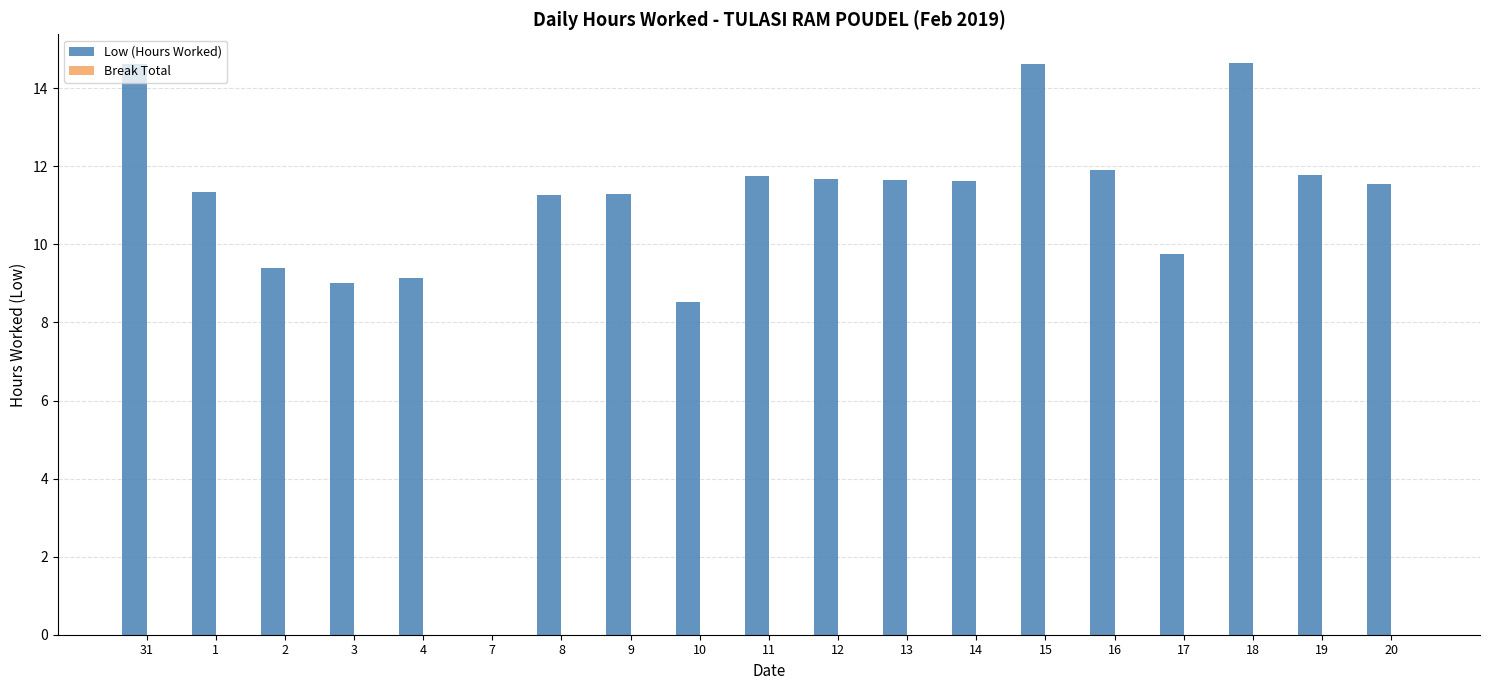

What is the sum of all values?

205.5